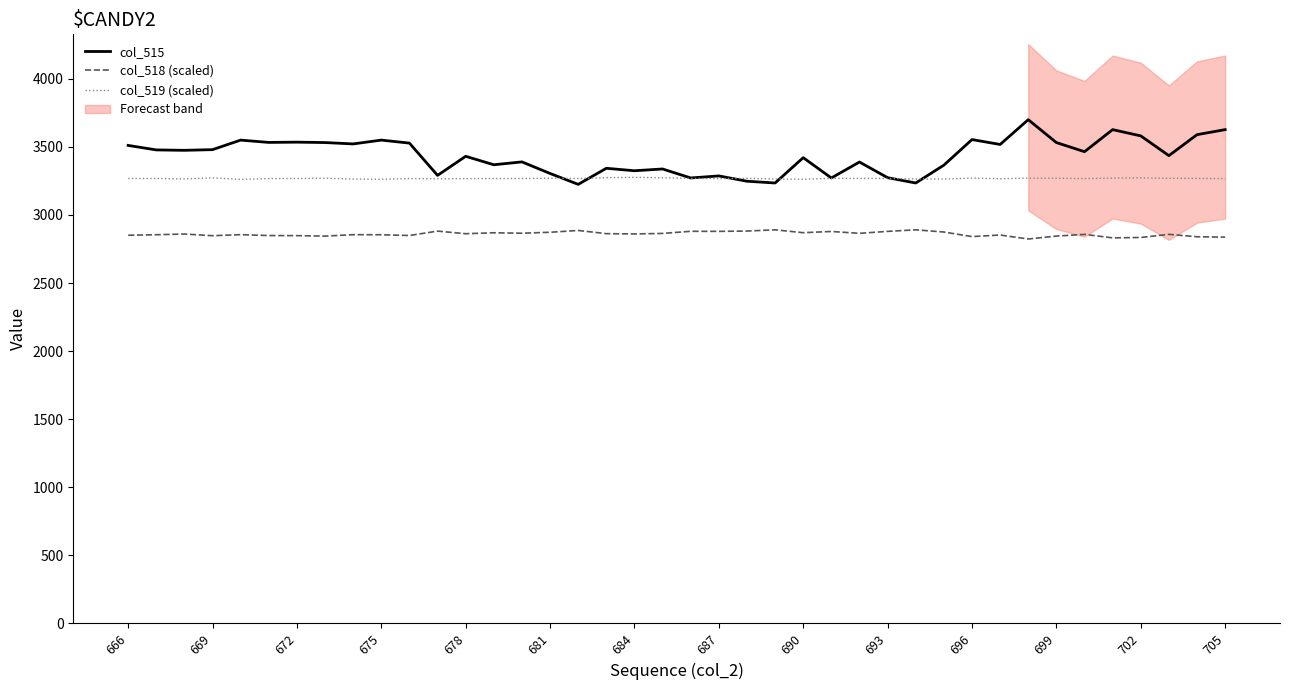

Reading left to right, what are all the values shown in this chart?

col_515: 3511.0	3478.0	3475.0	3480.0	3550.0	3533.0	3535.0	3532.0	3522.0	3550.0	3528.0	3291.0	3431.0	3369.0	3390.0	3305.0	3225.0	3343.0	3325.0	3338.0	3272.0	3287.0	3248.0	3235.0	3421.0	3272.0	3389.0	3274.0	3235.0	3366.0	3554.0	3518.0	3700.0	3532.0	3465.0	3627.0	3581.0	3436.0	3590.0	3627.0
col_518 (scaled): 2851.2	2855.1	2860.1	2847.9	2855.6	2849.1	2848.2	2845.0	2855.4	2854.9	2849.4	2881.6	2862.5	2869.4	2866.1	2873.1	2886.5	2862.9	2860.9	2864.6	2880.2	2879.8	2882.0	2891.1	2870.0	2879.0	2865.2	2879.8	2891.1	2874.9	2841.4	2852.9	2823.6	2845.2	2857.5	2832.1	2834.9	2857.9	2840.1	2837.5
col_519 (scaled): 3267.8	3268.0	3264.9	3272.7	3261.7	3267.4	3267.8	3270.2	3264.2	3262.2	3267.7	3265.9	3267.0	3267.6	3268.0	3270.4	3268.2	3274.1	3276.9	3273.3	3268.4	3267.5	3269.2	3264.2	3262.8	3269.2	3268.7	3268.6	3264.2	3264.2	3270.8	3266.2	3270.5	3270.1	3267.5	3270.9	3272.9	3269.7	3268.7	3267.3